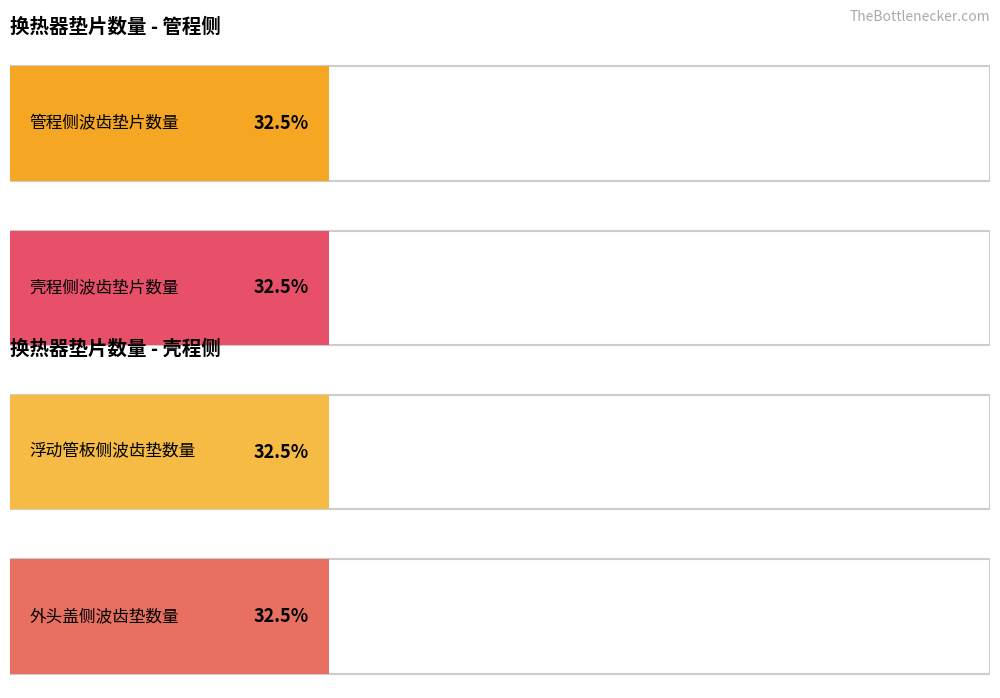

The 浮动管板侧波齿垫数量 series shows 1 at E527AB. True or false?

False